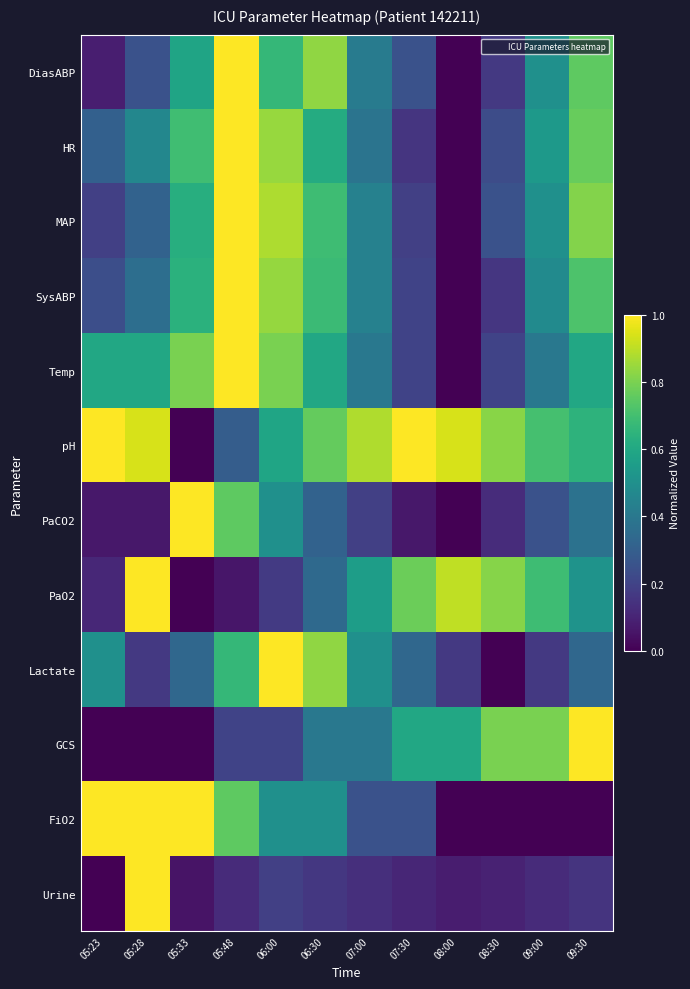

Reading left to right, extract all data points from this chart.

DiasABP: 05:23=0.1	05:28=0.2	05:33=0.6	05:48=1.0	06:00=0.7	06:30=0.8	07:00=0.4	07:30=0.2	08:00=0.0	08:30=0.2	09:00=0.5	09:30=0.8
HR: 05:23=0.3	05:28=0.5	05:33=0.7	05:48=1.0	06:00=0.8	06:30=0.6	07:00=0.4	07:30=0.2	08:00=0.0	08:30=0.2	09:00=0.5	09:30=0.8
MAP: 05:23=0.2	05:28=0.3	05:33=0.6	05:48=1.0	06:00=0.9	06:30=0.7	07:00=0.4	07:30=0.2	08:00=0.0	08:30=0.2	09:00=0.5	09:30=0.8
SysABP: 05:23=0.2	05:28=0.4	05:33=0.6	05:48=1.0	06:00=0.8	06:30=0.7	07:00=0.4	07:30=0.2	08:00=0.0	08:30=0.2	09:00=0.5	09:30=0.7
Temp: 05:23=0.6	05:28=0.6	05:33=0.8	05:48=1.0	06:00=0.8	06:30=0.6	07:00=0.4	07:30=0.2	08:00=0.0	08:30=0.2	09:00=0.4	09:30=0.6
pH: 05:23=1.0	05:28=0.9	05:33=0.0	05:48=0.3	06:00=0.6	06:30=0.8	07:00=0.9	07:30=1.0	08:00=0.9	08:30=0.8	09:00=0.7	09:30=0.6
PaCO2: 05:23=0.1	05:28=0.1	05:33=1.0	05:48=0.8	06:00=0.5	06:30=0.3	07:00=0.2	07:30=0.1	08:00=0.0	08:30=0.1	09:00=0.2	09:30=0.4
PaO2: 05:23=0.1	05:28=1.0	05:33=0.0	05:48=0.1	06:00=0.2	06:30=0.3	07:00=0.6	07:30=0.8	08:00=0.9	08:30=0.8	09:00=0.7	09:30=0.5
Lactate: 05:23=0.5	05:28=0.2	05:33=0.3	05:48=0.7	06:00=1.0	06:30=0.8	07:00=0.5	07:30=0.3	08:00=0.2	08:30=0.0	09:00=0.2	09:30=0.3
GCS: 05:23=0.0	05:28=0.0	05:33=0.0	05:48=0.2	06:00=0.2	06:30=0.4	07:00=0.4	07:30=0.6	08:00=0.6	08:30=0.8	09:00=0.8	09:30=1.0
FiO2: 05:23=1.0	05:28=1.0	05:33=1.0	05:48=0.8	06:00=0.5	06:30=0.5	07:00=0.2	07:30=0.2	08:00=0.0	08:30=0.0	09:00=0.0	09:30=0.0
Urine: 05:23=0.0	05:28=1.0	05:33=0.1	05:48=0.1	06:00=0.2	06:30=0.2	07:00=0.1	07:30=0.1	08:00=0.1	08:30=0.1	09:00=0.1	09:30=0.1